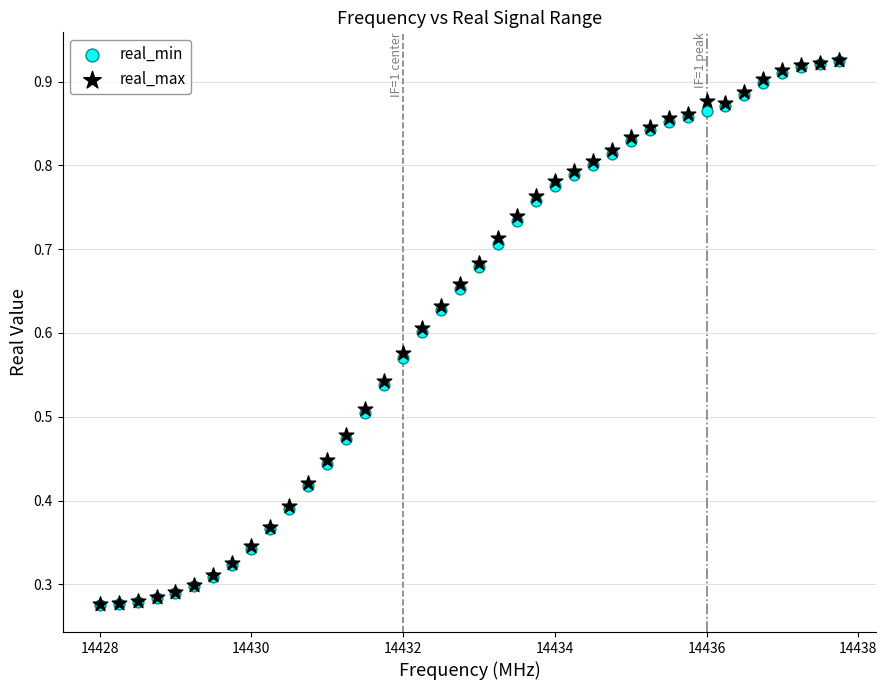

Which series has the widest spread of Y values?

real_max